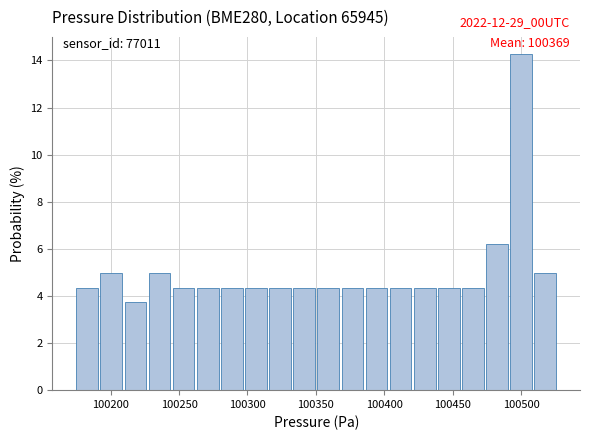

Read against the x-axis, roughly where is the centre of the tallest bar?

100500